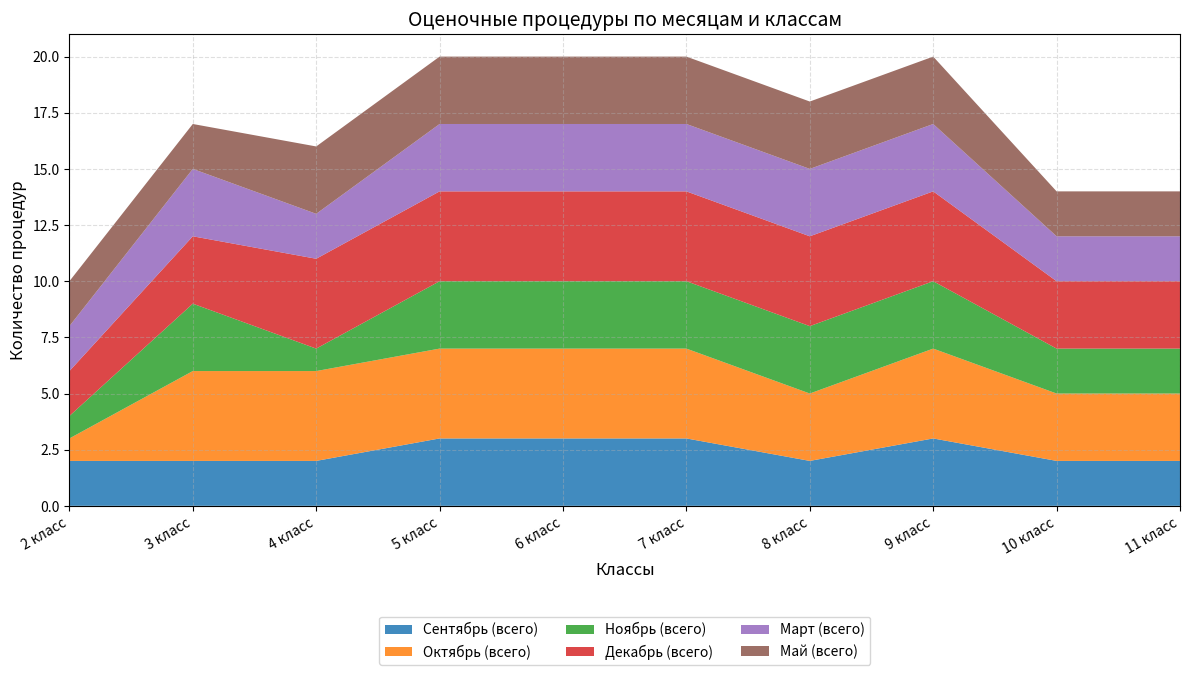

Reading left to right, what are all the values shown in this chart?

Сентябрь (всего): 2	2	2	3	3	3	2	3	2	2
Октябрь (всего): 1	4	4	4	4	4	3	4	3	3
Ноябрь (всего): 1	3	1	3	3	3	3	3	2	2
Декабрь (всего): 2	3	4	4	4	4	4	4	3	3
Март (всего): 2	3	2	3	3	3	3	3	2	2
Май (всего): 2	2	3	3	3	3	3	3	2	2